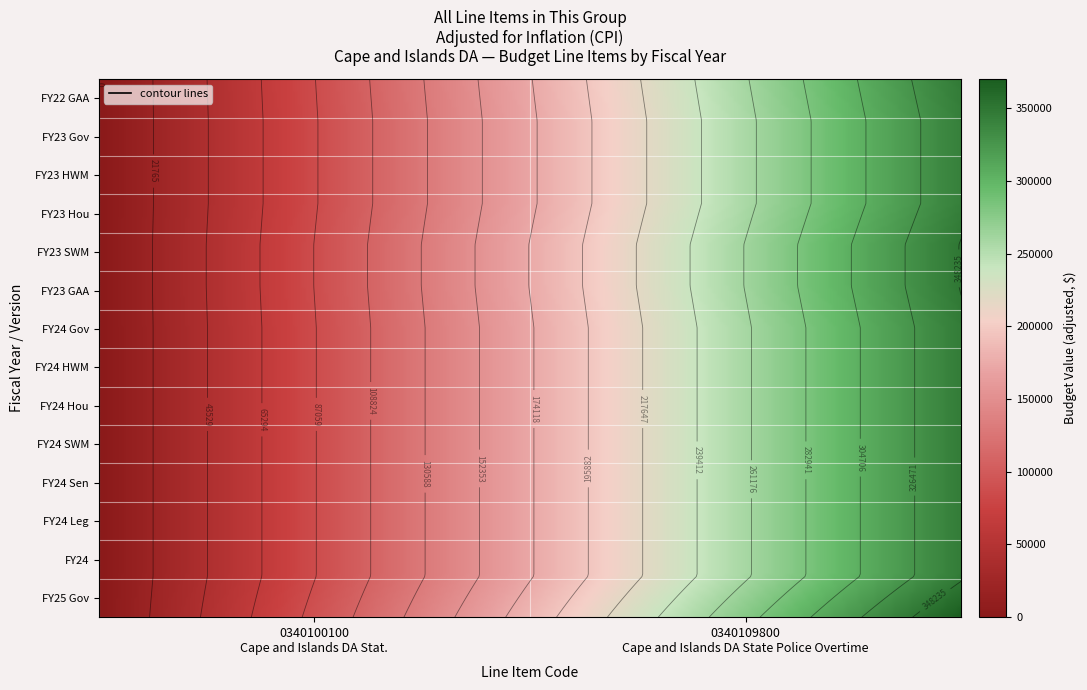

Rank the series by their maximum value, from highest to lowest.

FY25 Gov, FY23 GAA, FY23 SWM, FY22 GAA, FY24, FY24 Leg, FY24 Sen, FY24 SWM, FY24 Hou, FY24 HWM, FY24 Gov, FY23 Hou, FY23 HWM, FY23 Gov